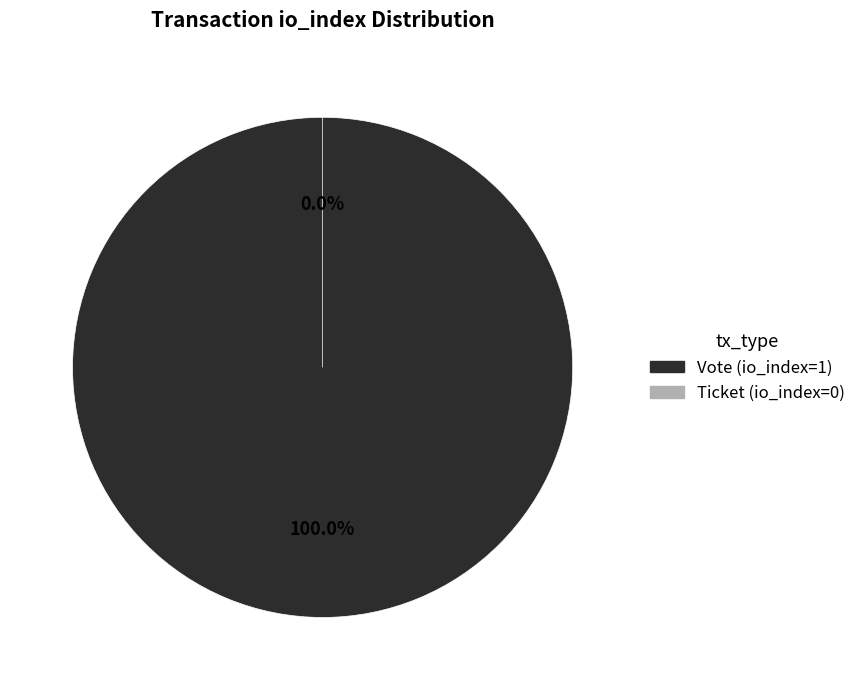

How many slices are in this pie chart?

2